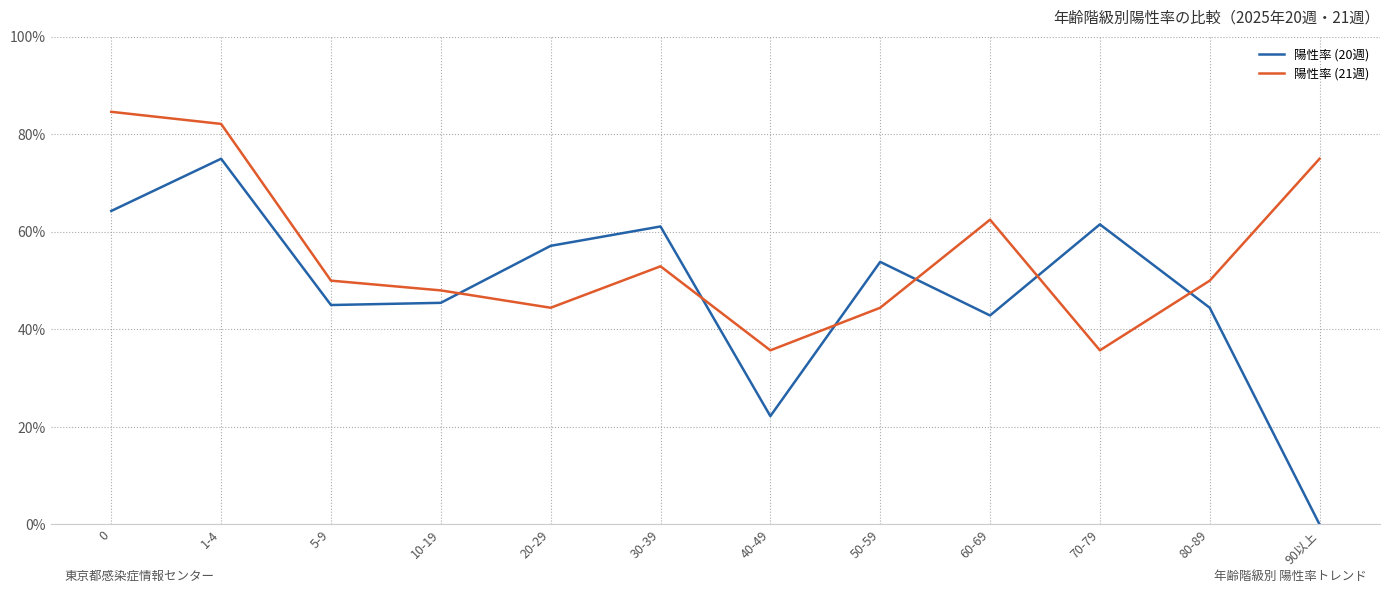

What are all the series names shown in the legend?

陽性率 (20週), 陽性率 (21週)